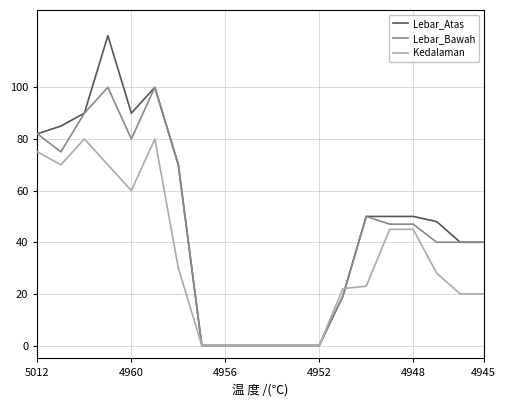

List the series in order of their peak value, lowest first.

Kedalaman, Lebar_Bawah, Lebar_Atas